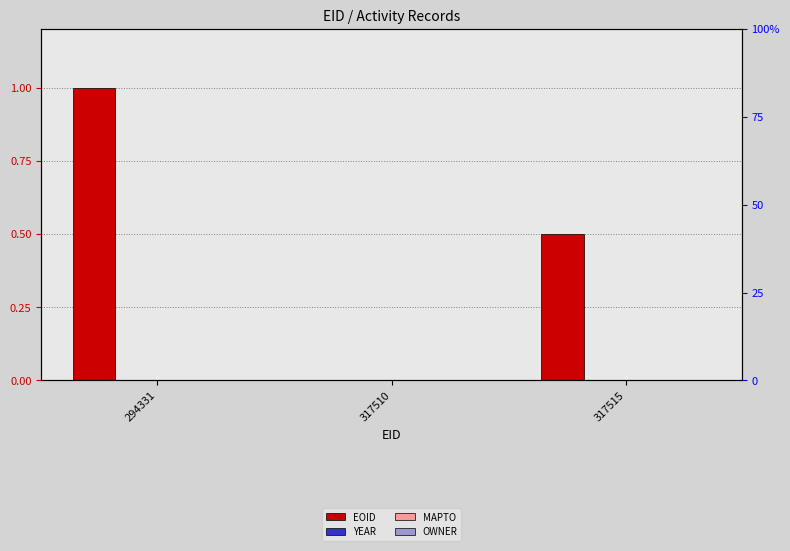

Count the number of categories in the chart.

3